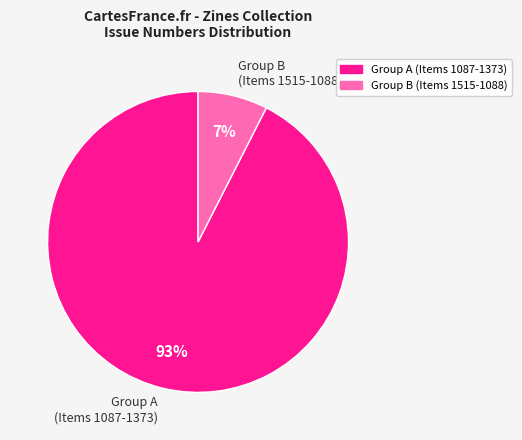

The Group A (Items 1087-1373) slice represents 93% of the pie. True or false?

True